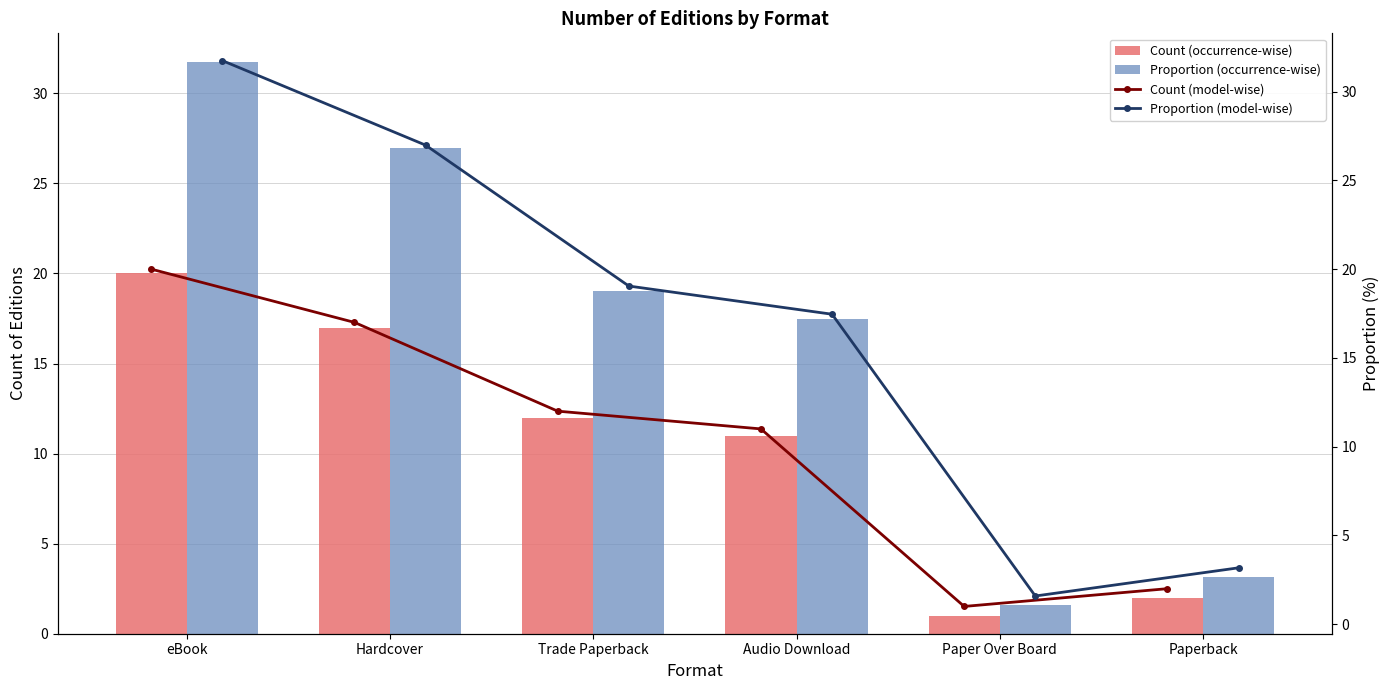

Rank the series by their maximum value, from highest to lowest.

Proportion (occurrence-wise), Proportion (model-wise), Count (occurrence-wise), Count (model-wise)